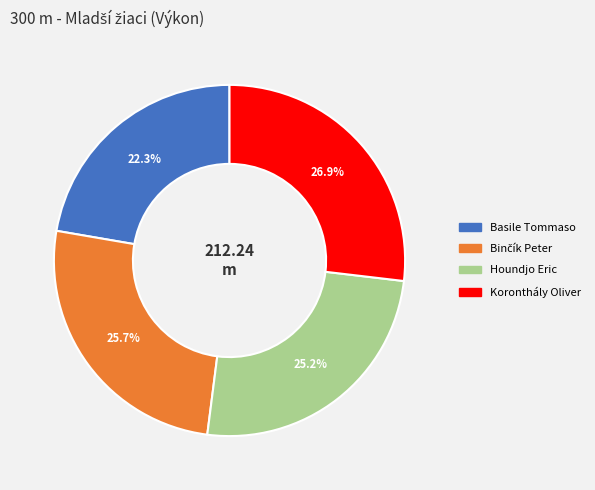

Count the number of slices in the pie.

4